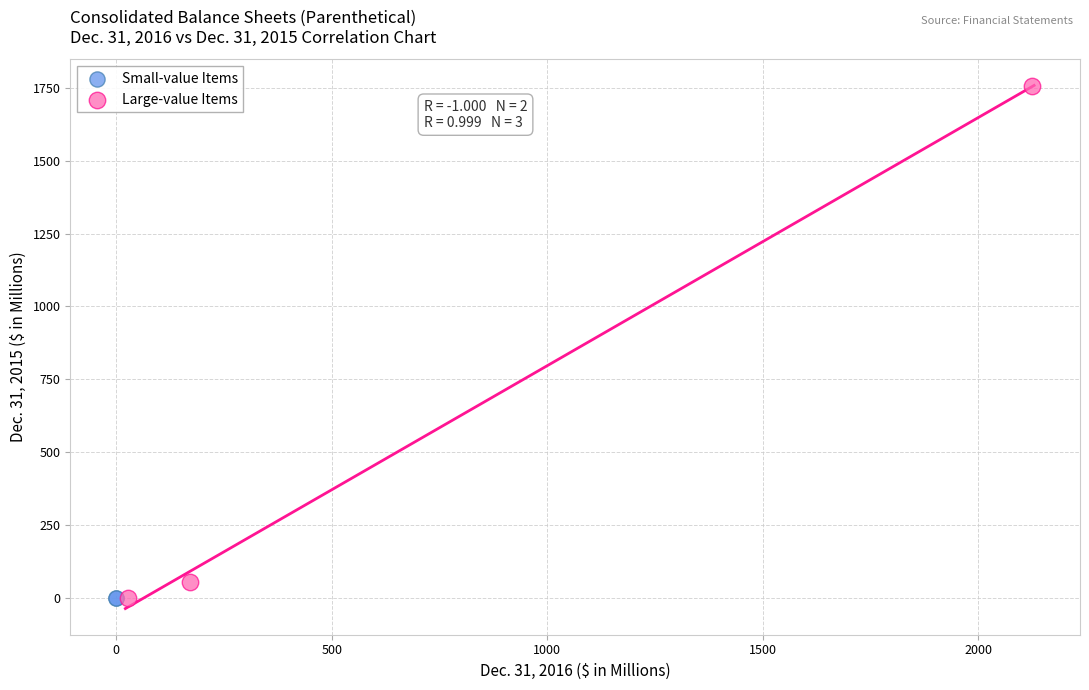

Which series has the widest spread of Y values?

Large-value Items